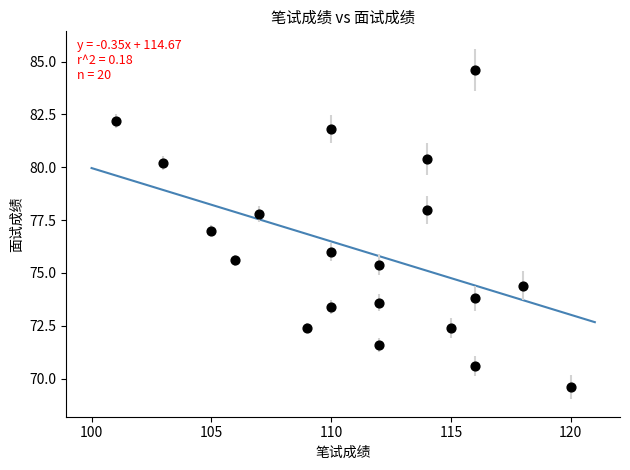

What is the range of X values (max minus min)?

19.0